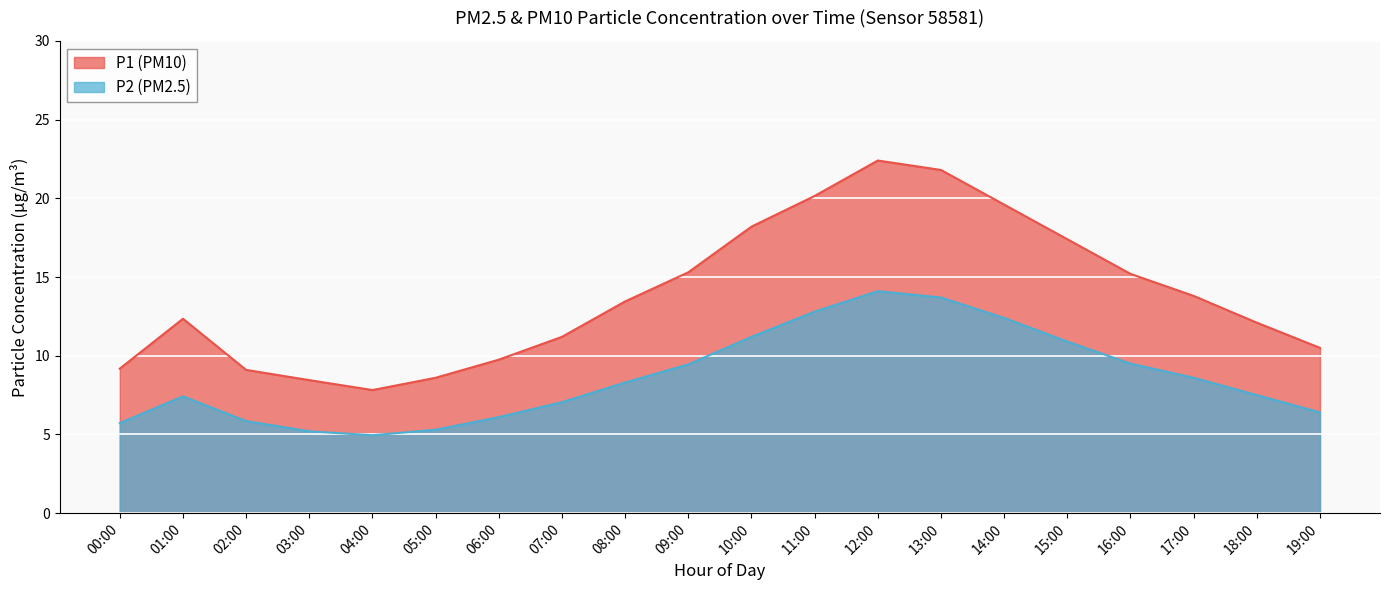

The P1 series shows 14.3 at 00:00. True or false?

False